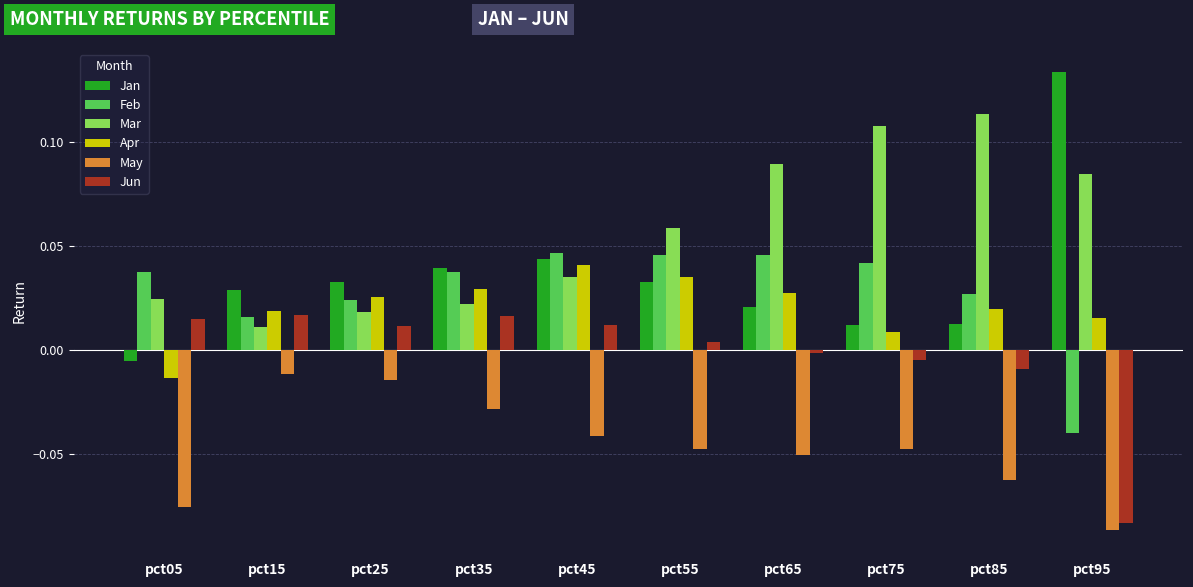

At which label does Jun reach its minimum?

pct95